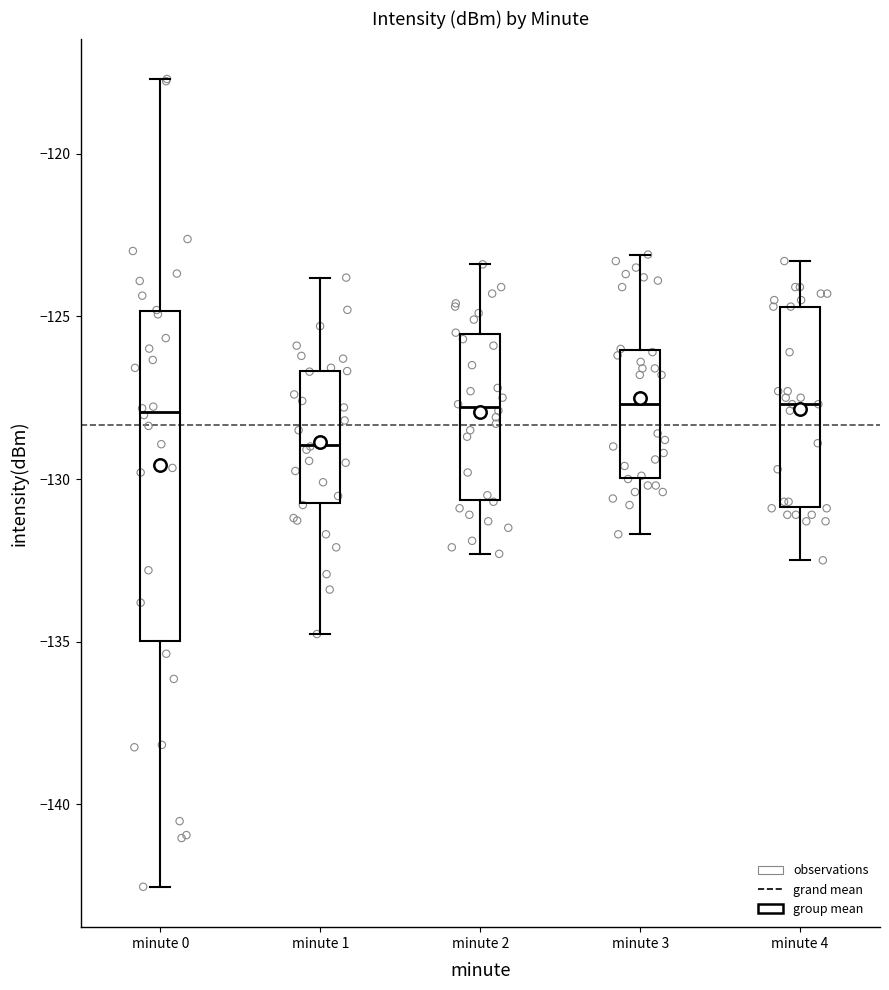

Where does the median line of the box for minute 4 sit on the y-axis? The values are not printed on the chart, so give them approximately, as read against the axis.

-127.5